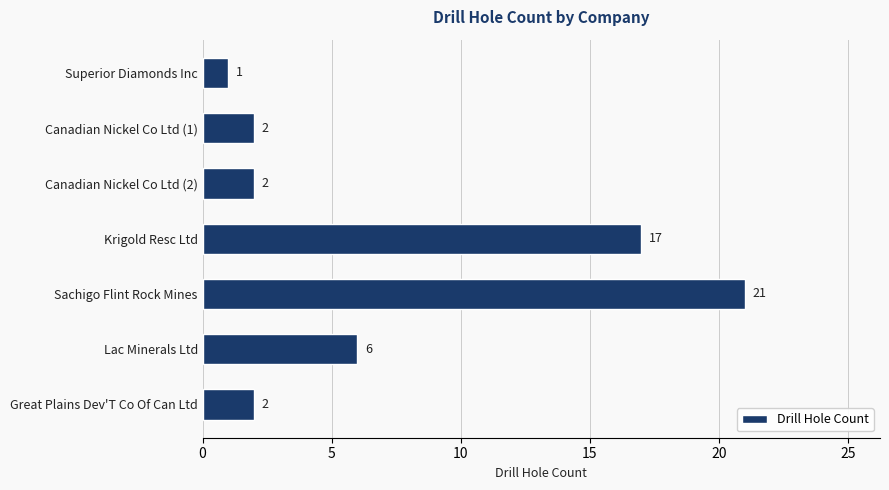

At which label is the value closest to 11?

Lac Minerals Ltd